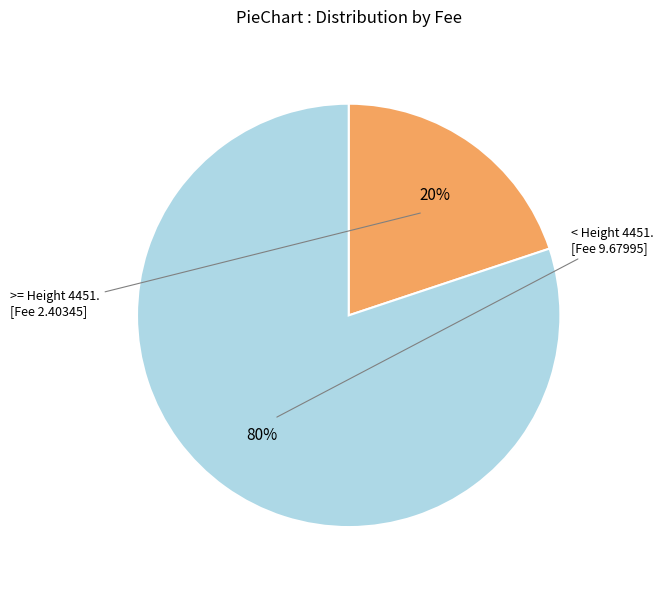

Is there any slice that represents more than half of the pie?

Yes